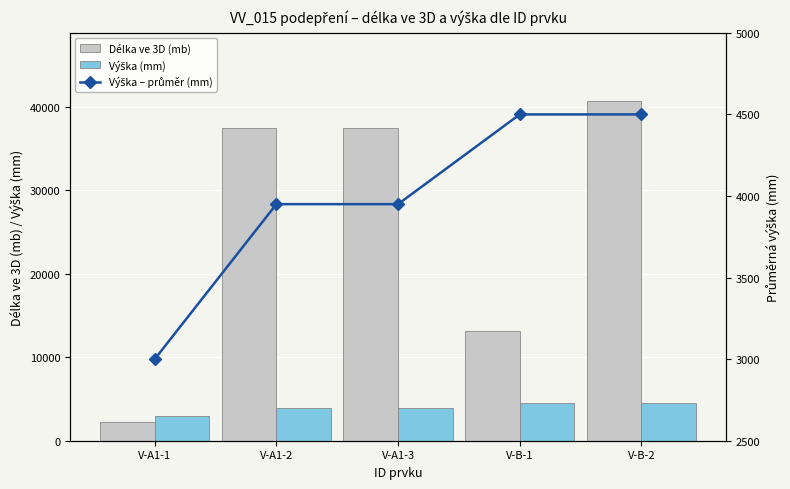

Which label corresponds to the largest value in the chart?

V-B-2